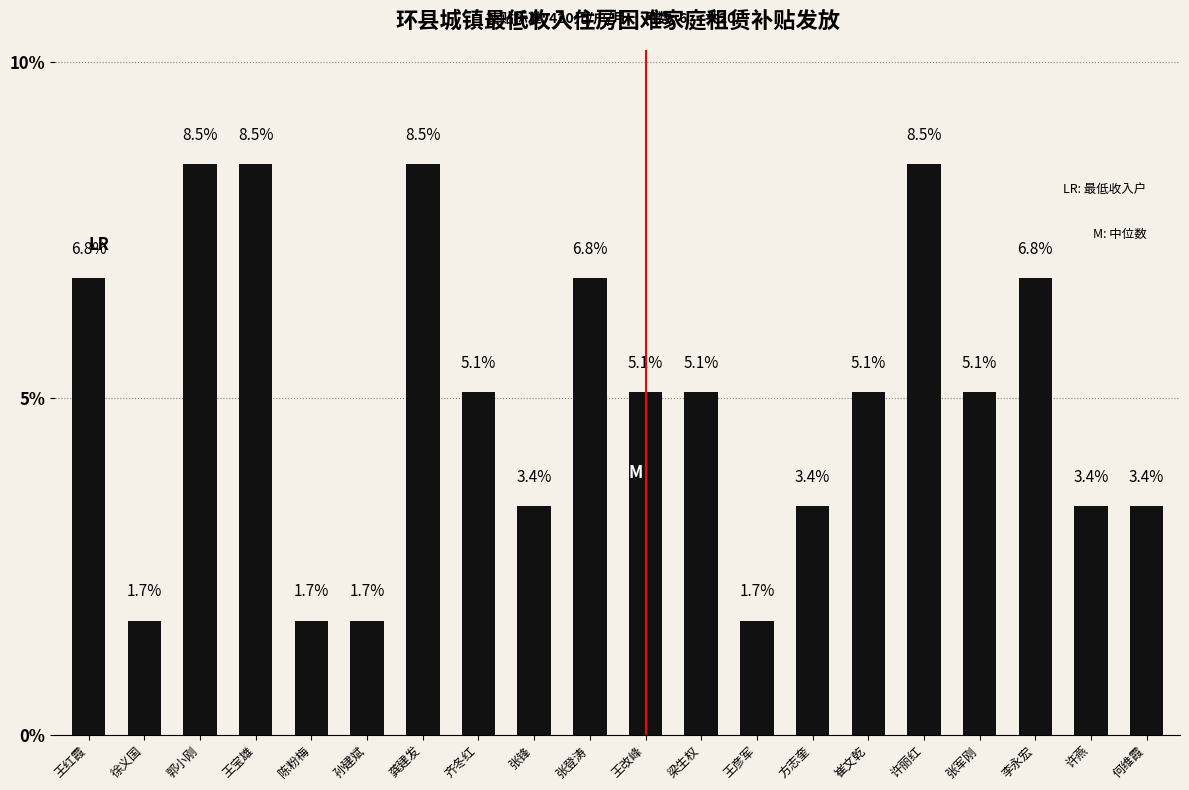

What is the value of the 9th bar from the left?

3.4